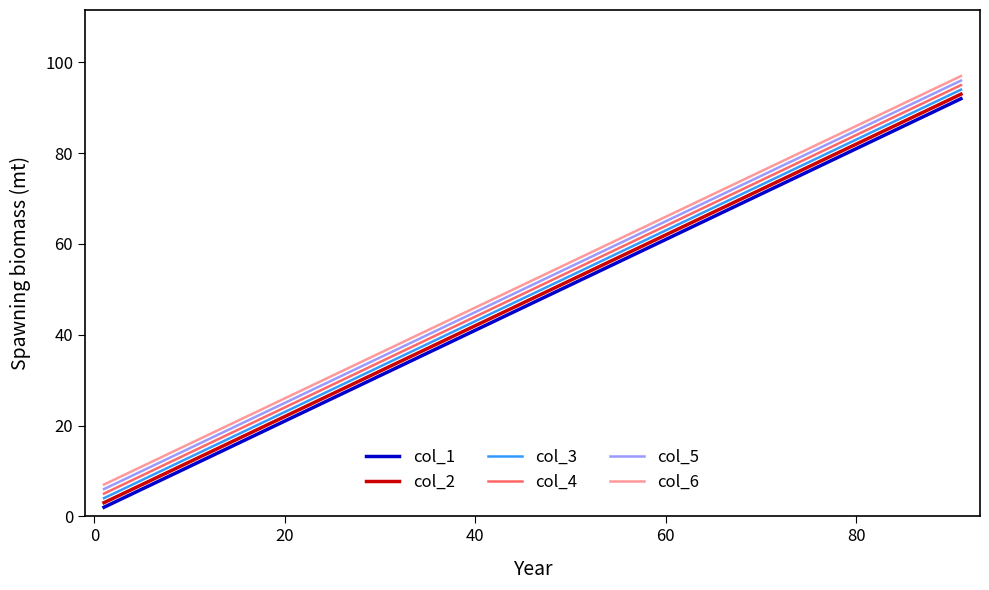

True or false: col_1 and col_6 cross at least once.

False